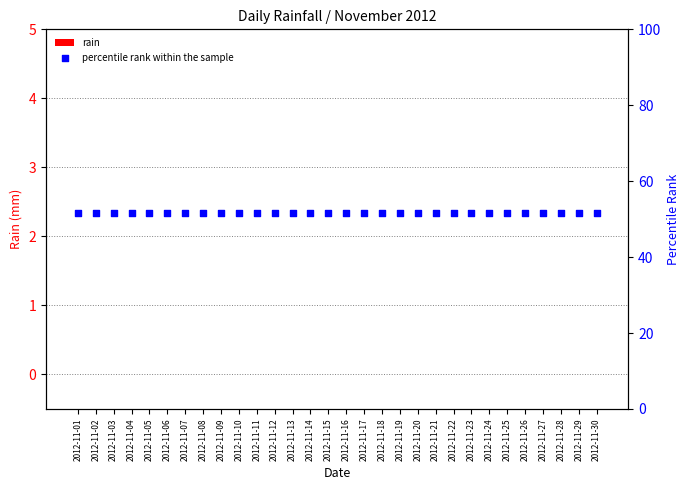

Which series reaches the maximum Y coordinate?

percentile rank within the sample